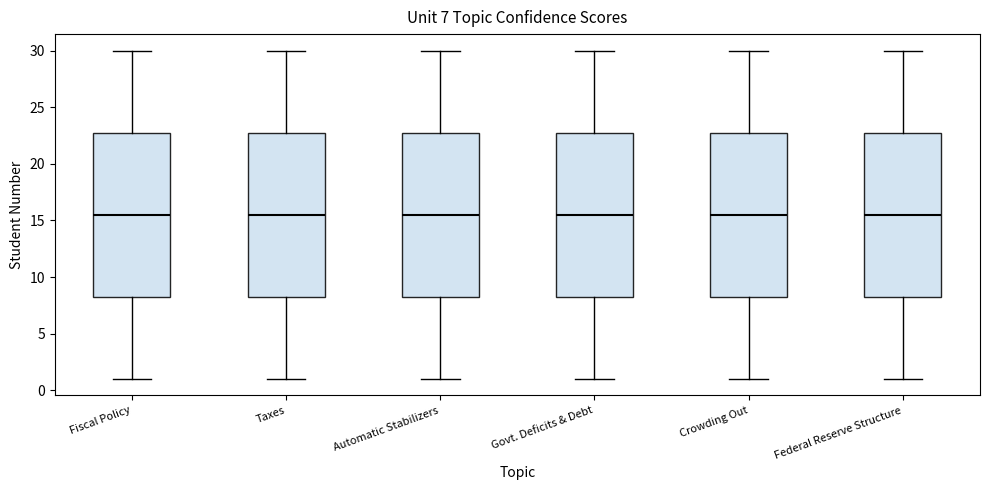

Reading left to right, transcribe this box plot: for each box, give where its median line is, the range the box spans, and where its two whiskers end, as read against the y-axis. The values are not printed on the chart, so give them approximately, as read against the axis.

Fiscal Policy: median 15.5, box 8.5 to 23.0, whiskers 1.0 to 30.0
Taxes: median 15.5, box 8.5 to 23.0, whiskers 1.0 to 30.0
Automatic Stabilizers: median 15.5, box 8.5 to 23.0, whiskers 1.0 to 30.0
Govt. Deficits & Debt: median 15.5, box 8.5 to 23.0, whiskers 1.0 to 30.0
Crowding Out: median 15.5, box 8.5 to 23.0, whiskers 1.0 to 30.0
Federal Reserve Structure: median 15.5, box 8.5 to 23.0, whiskers 1.0 to 30.0